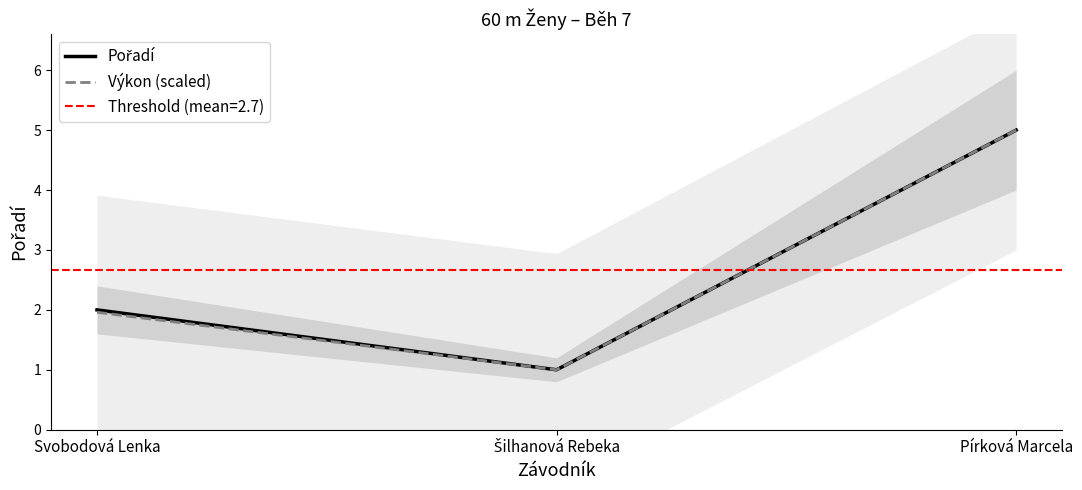

List the series in order of their peak value, lowest first.

Pořadí, Výkon (scaled)